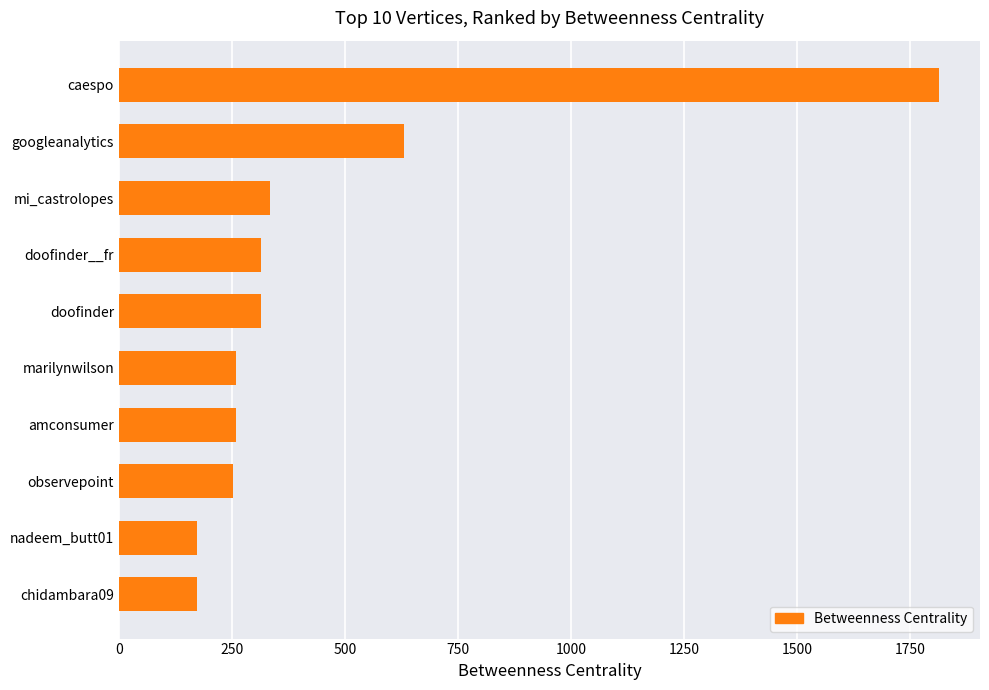

How many values are below 315?

5